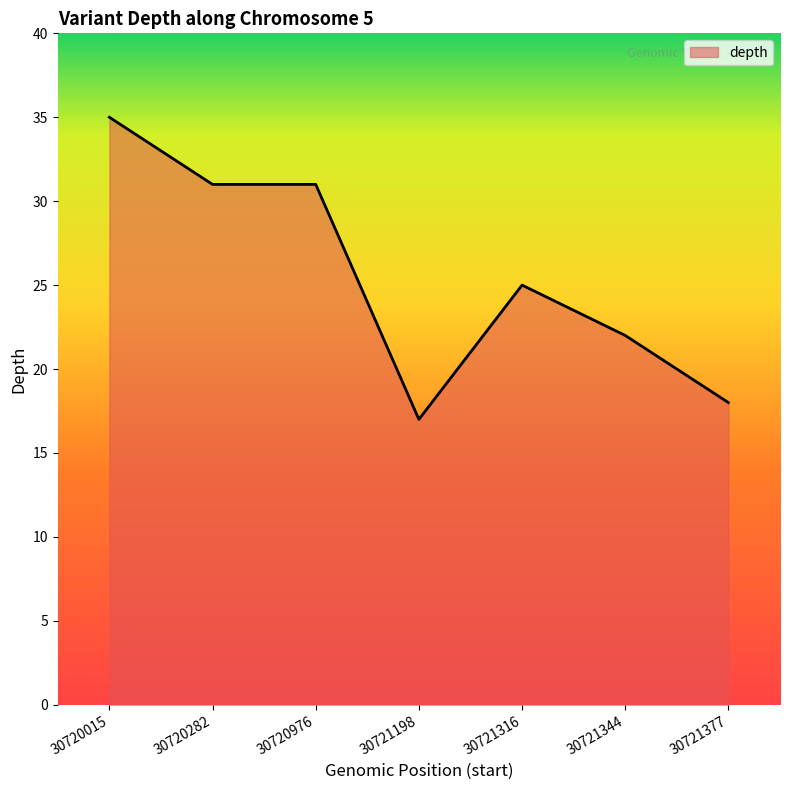

Reading left to right, list all the values displayed in this chart.

35	31	31	17	25	22	18